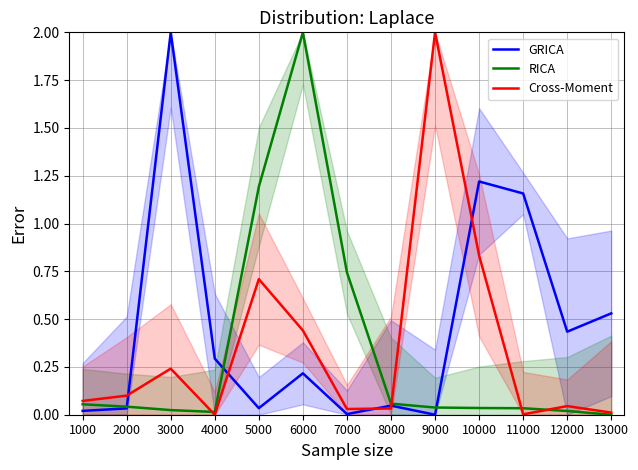

How many intersections are there between RICA and Cross-Moment?

4